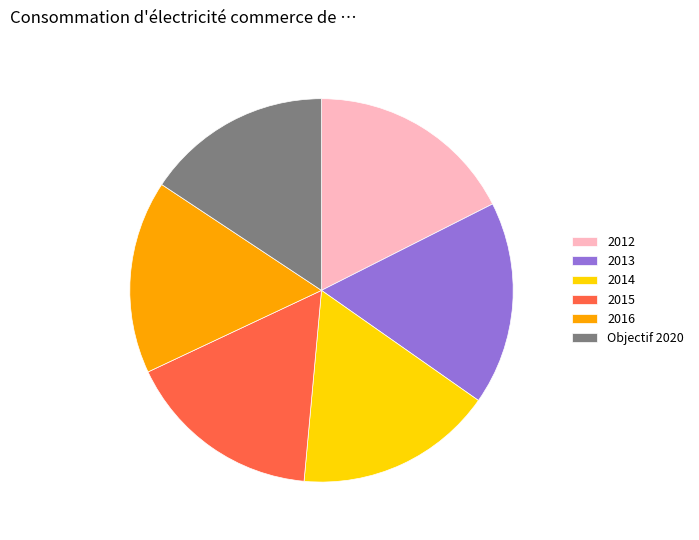

Between 2016 and 2012, which is larger?

2012